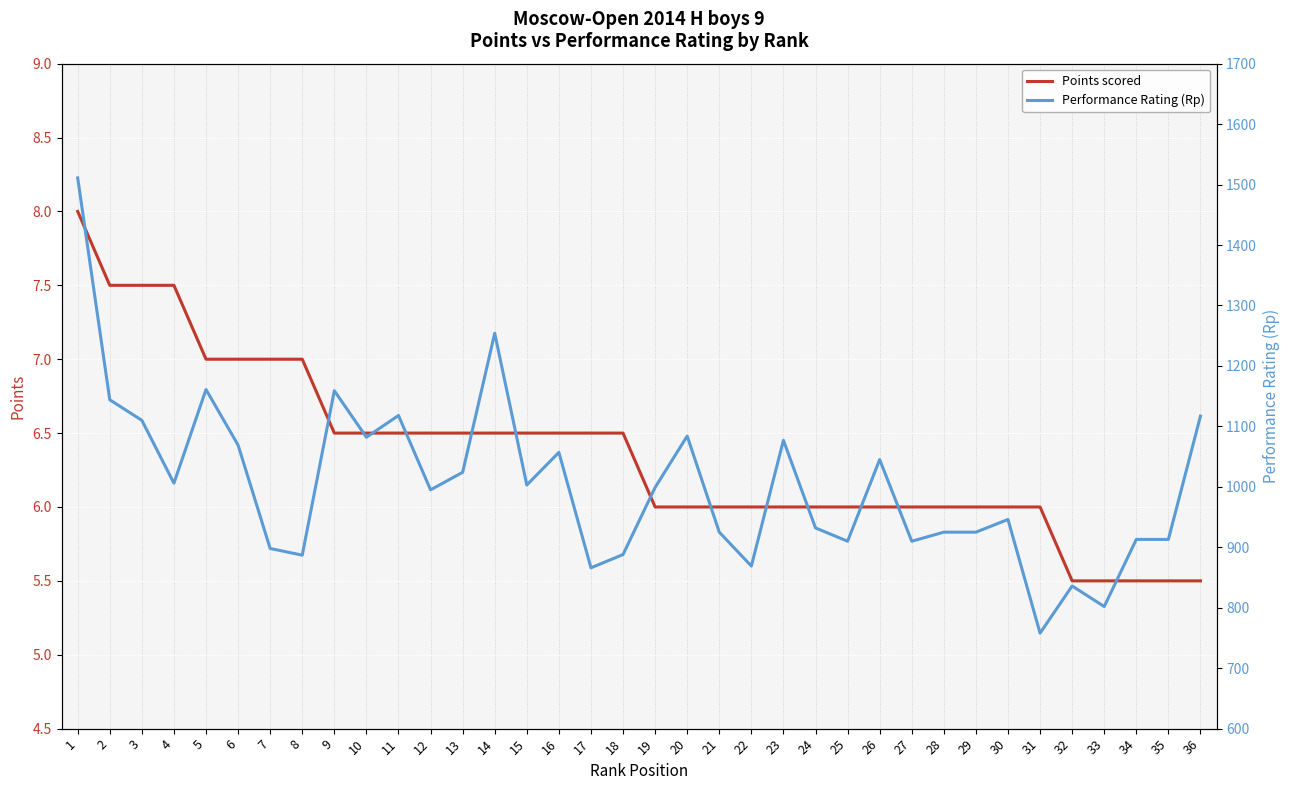

Which series has the largest range (max minus min)?

Performance Rating (Rp)